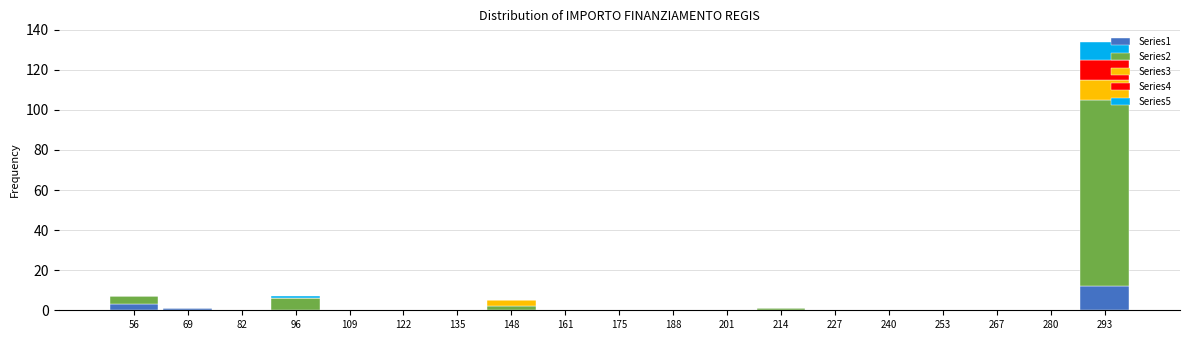

True or false: Series1 has a value of -5 at 148.

False